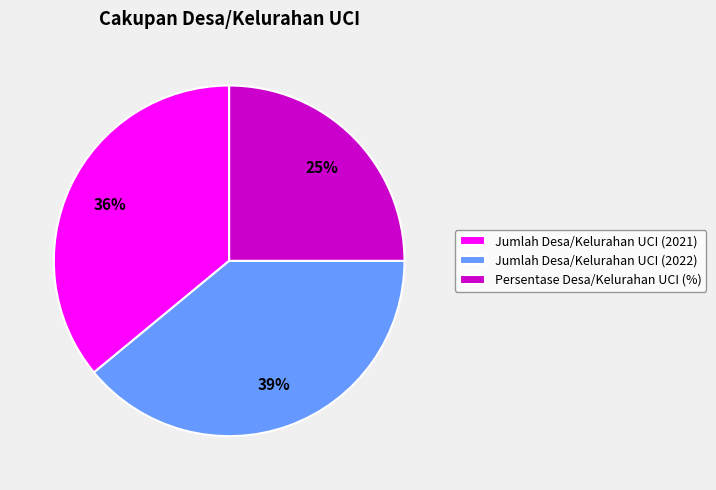

To the nearest percent, what is the average slice percentage?

33%